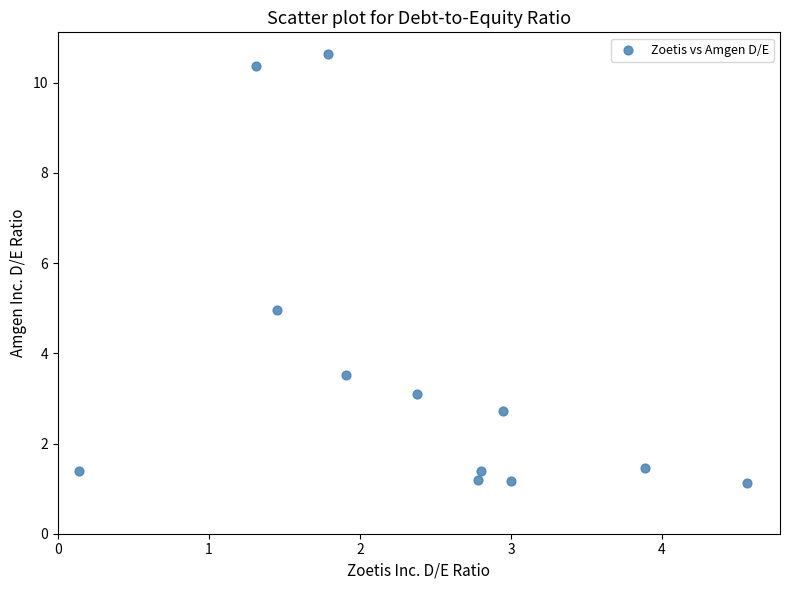

What is the average X value?

2.4